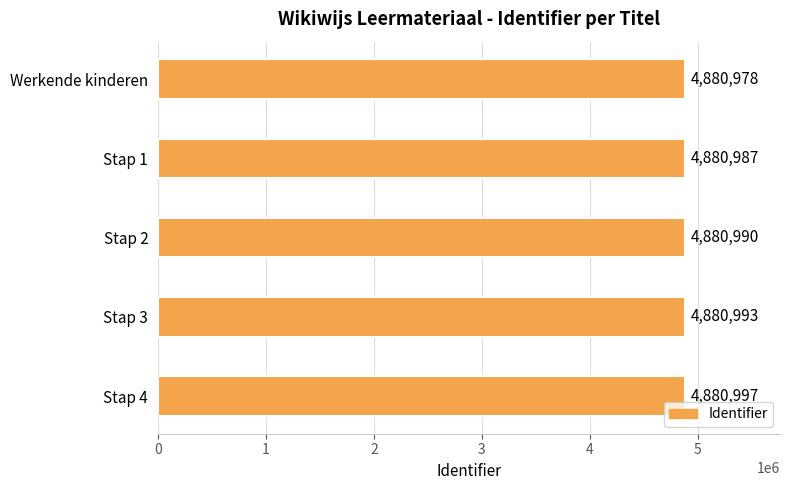

List the labels in order of value, smallest first.

Werkende kinderen, Stap 1, Stap 2, Stap 3, Stap 4